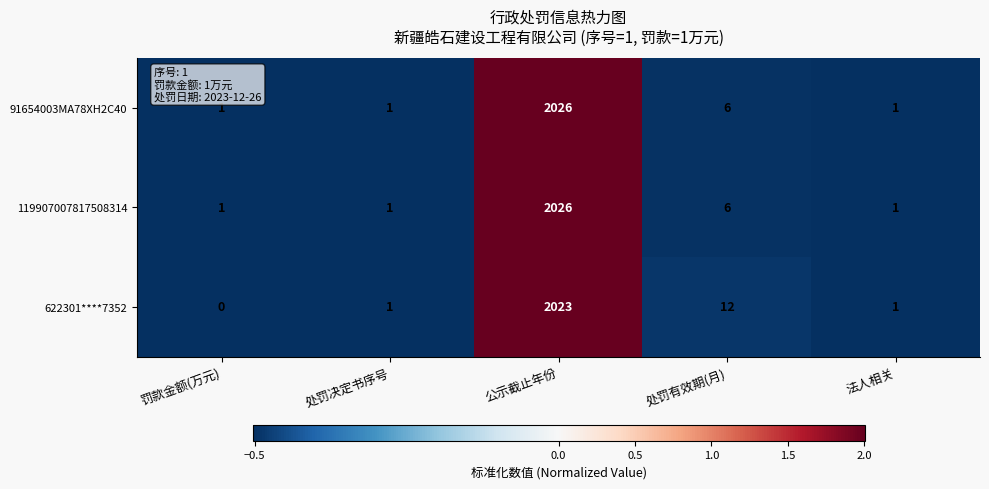

How many categories are shown in the chart?

5